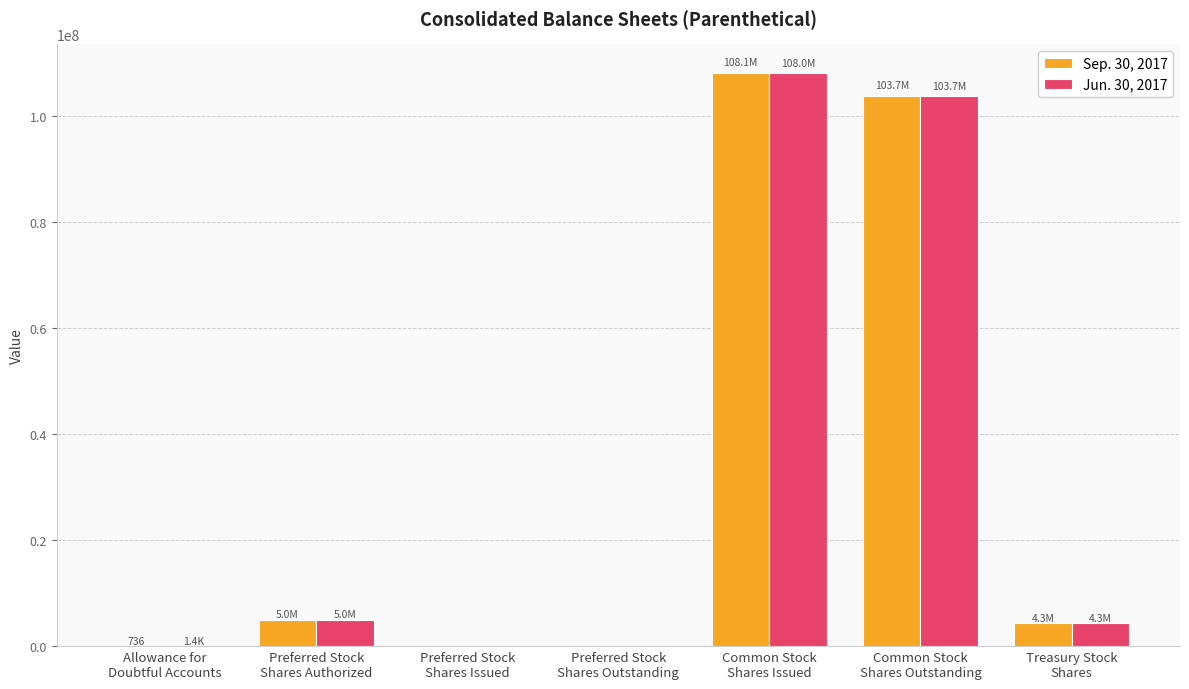

What are all the series names shown in the legend?

Sep. 30, 2017, Jun. 30, 2017